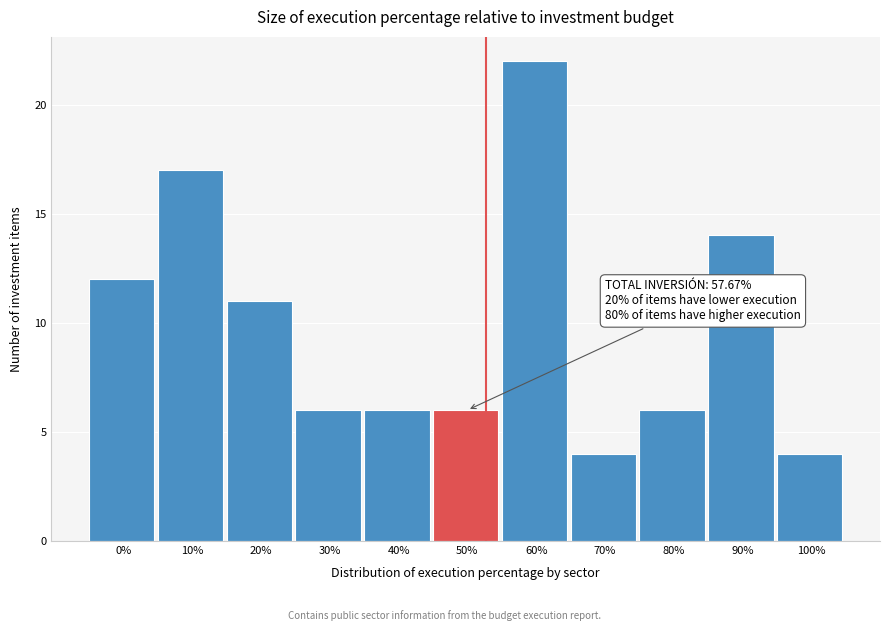

Reading right to left, extract all data points from this chart.

4	14	6	4	22	6	6	6	11	17	12